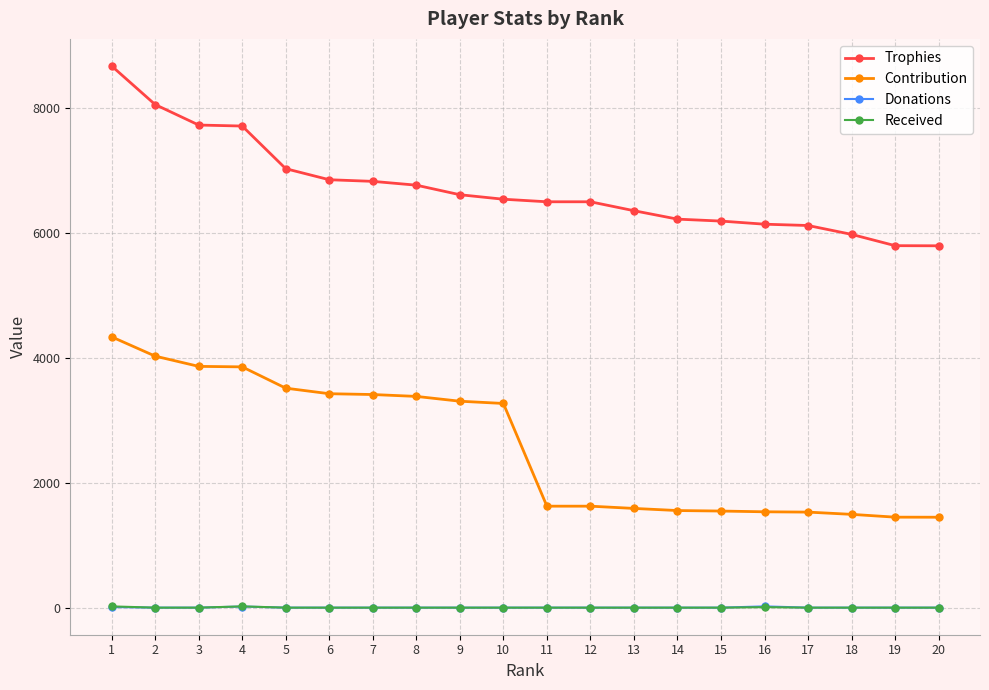

What is the lowest value of the Trophies series?

5795